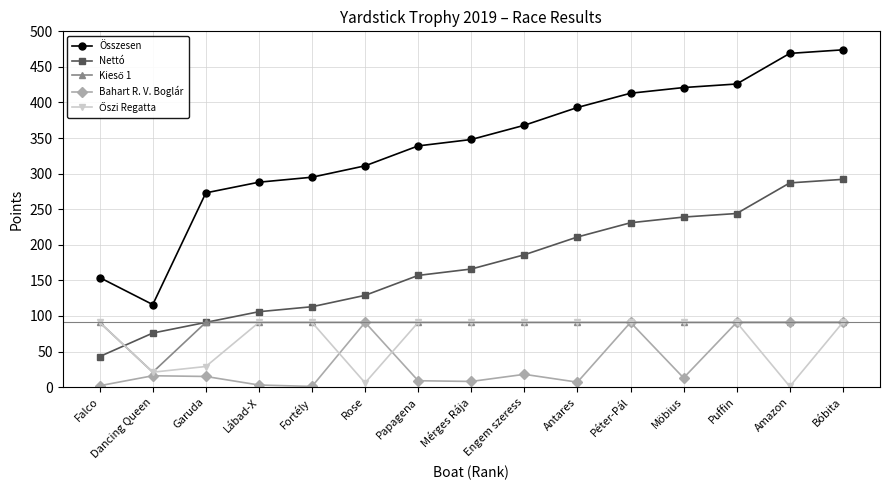

How many lines are shown in the chart?

5